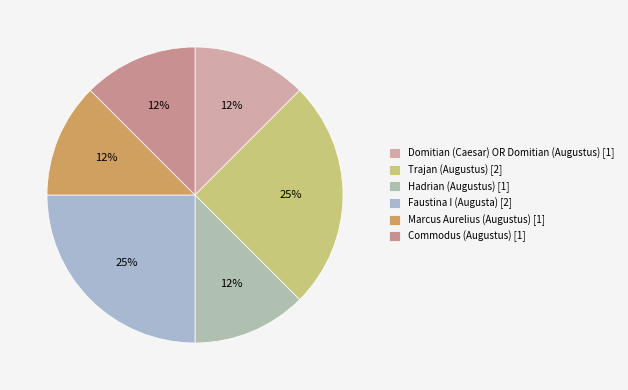

Which category has the biggest portion of the pie?

Trajan (Augustus) [2]